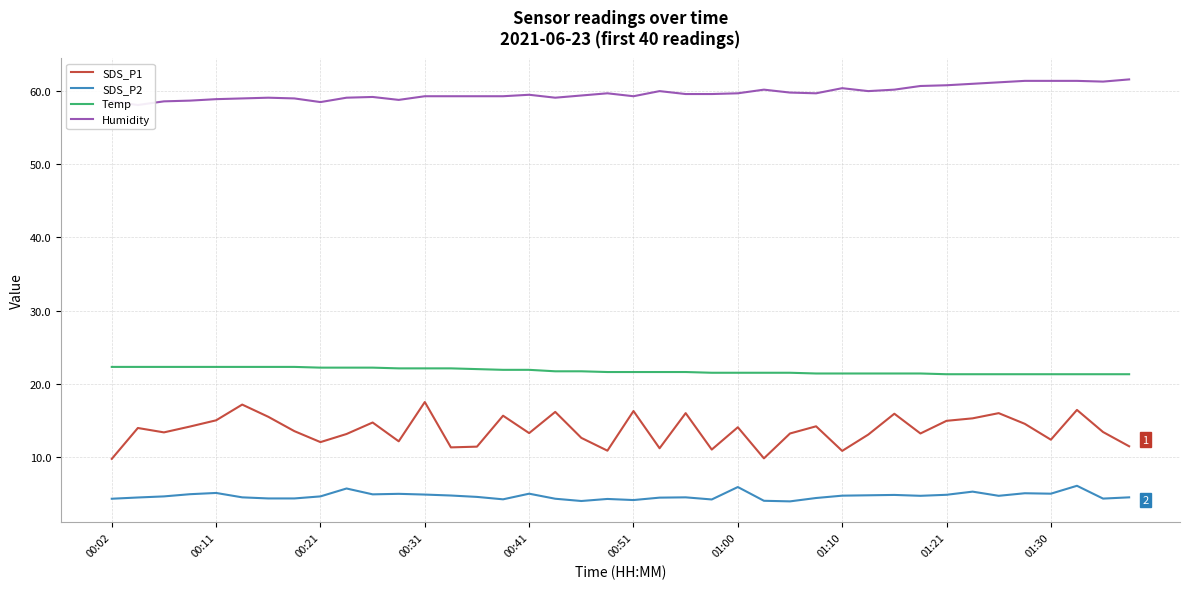

What is the value of the SDS_P2 point at the 4th from the left?

4.9